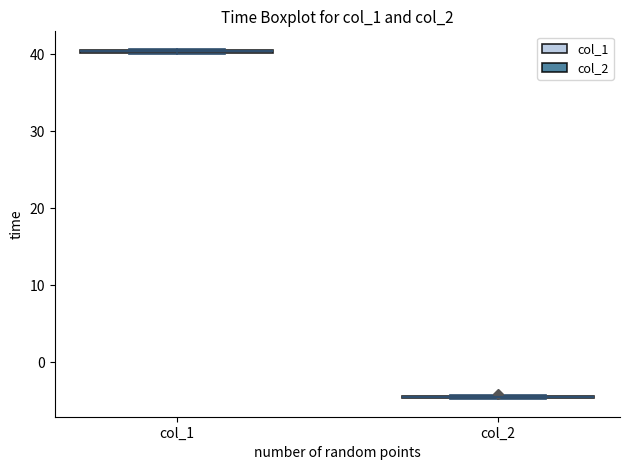

Where is the upper edge of the box for col_1 on the y-axis? The values are not printed on the chart, so give them approximately, as read against the axis.

41